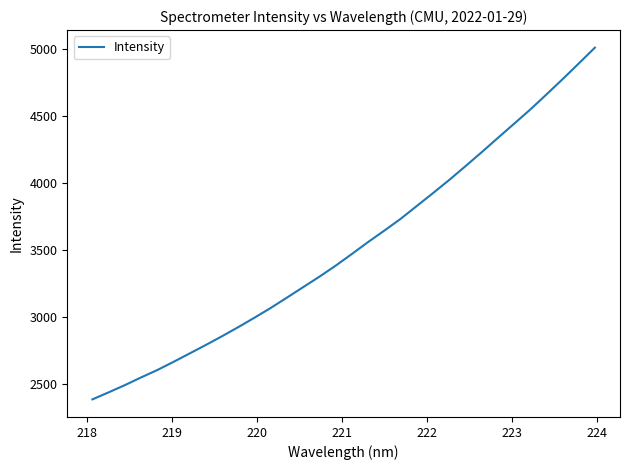

What is the maximum value shown in the chart?

5011.9